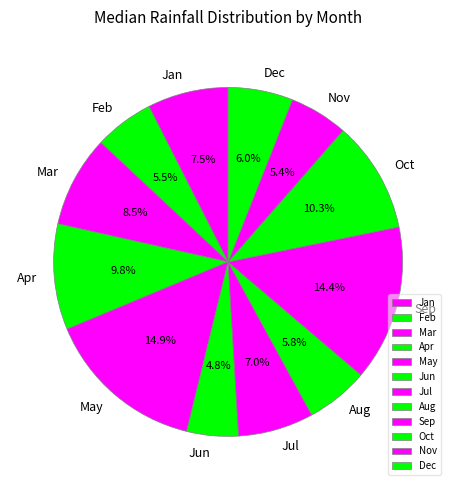

Does May account for over 50% of the chart?

No